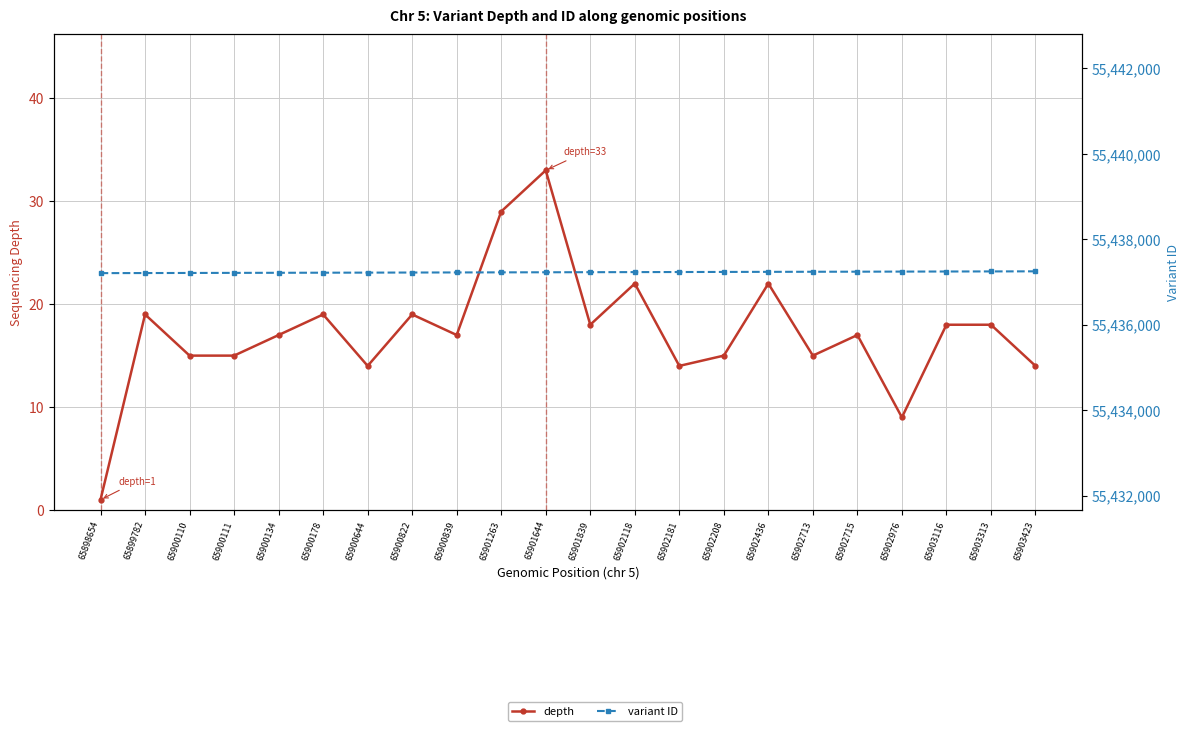

What value does the variant ID series have at 65903423?

55437252